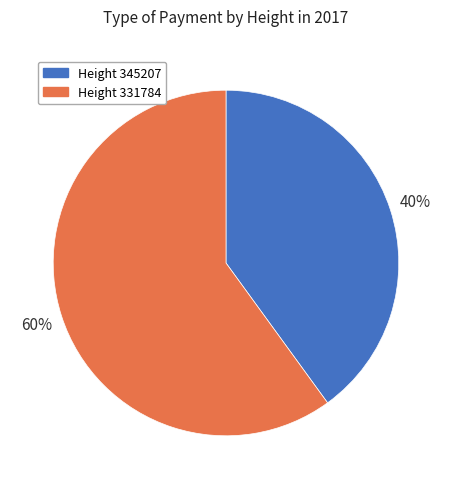

Combined, do Height 331784 and Height 345207 account for over 50%?

Yes